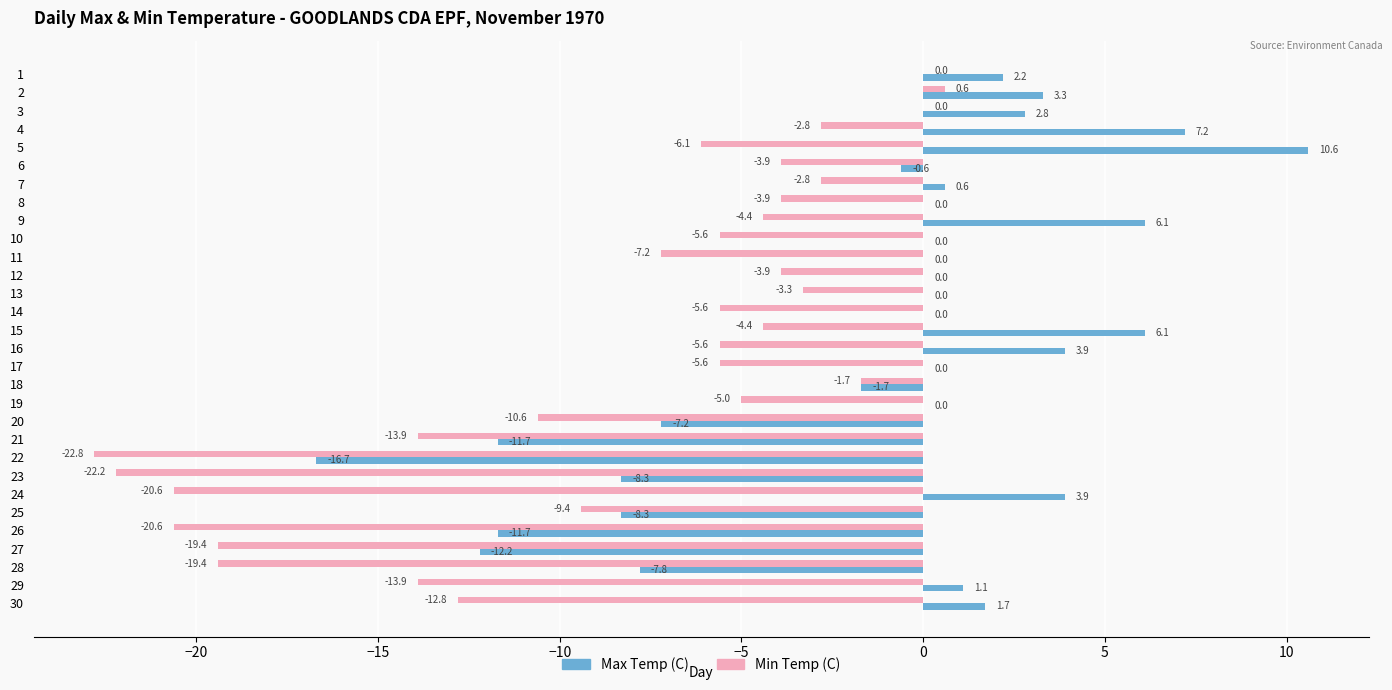

Count the number of categories in the chart.

30